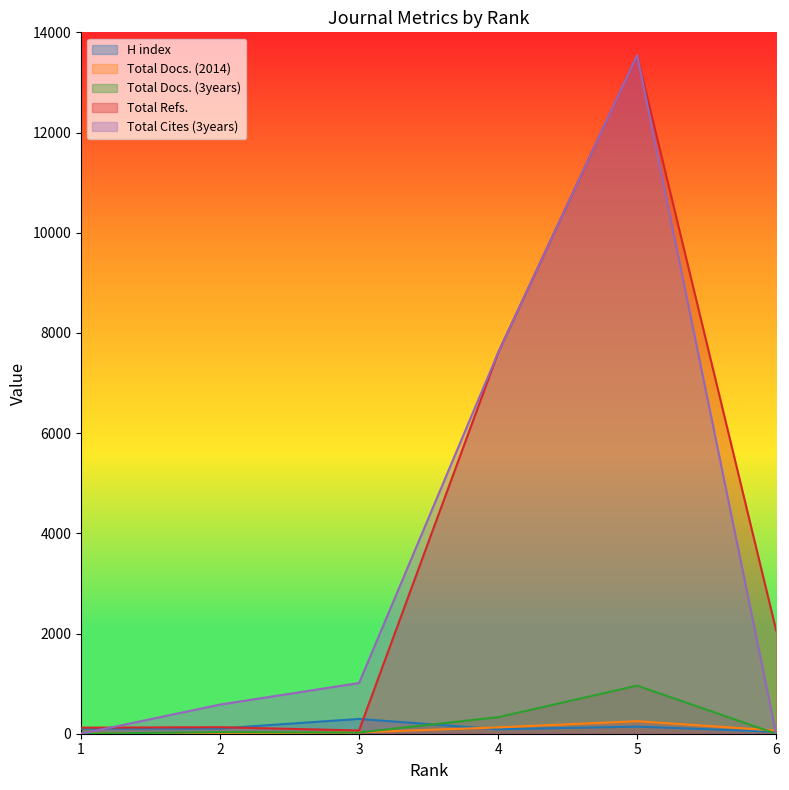

Does the chart display data point markers on the line(s)?

No